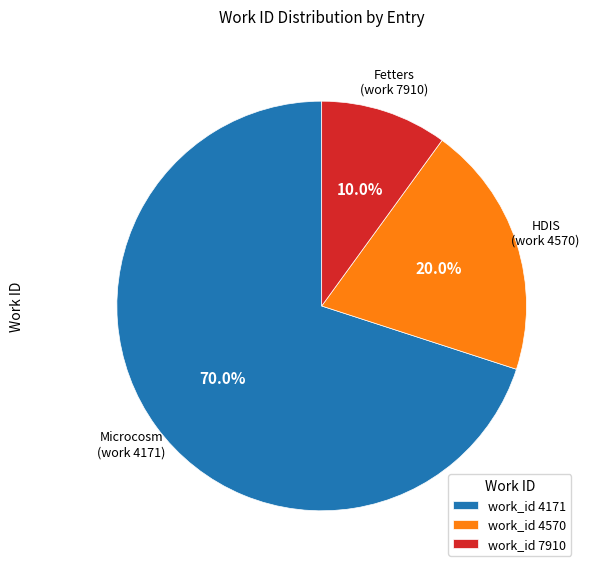

To the nearest percent, what is the average slice percentage?

33%